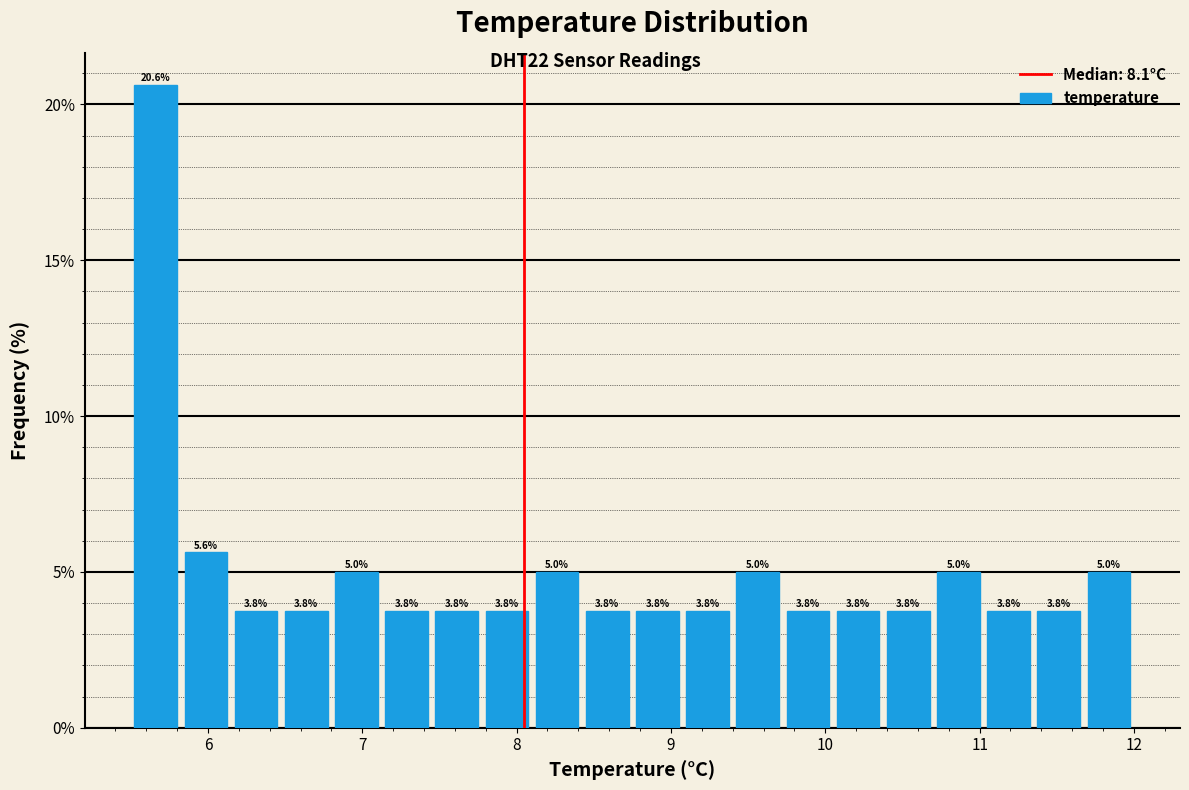

Read against the x-axis, roughly where is the centre of the tallest bar?

5.7